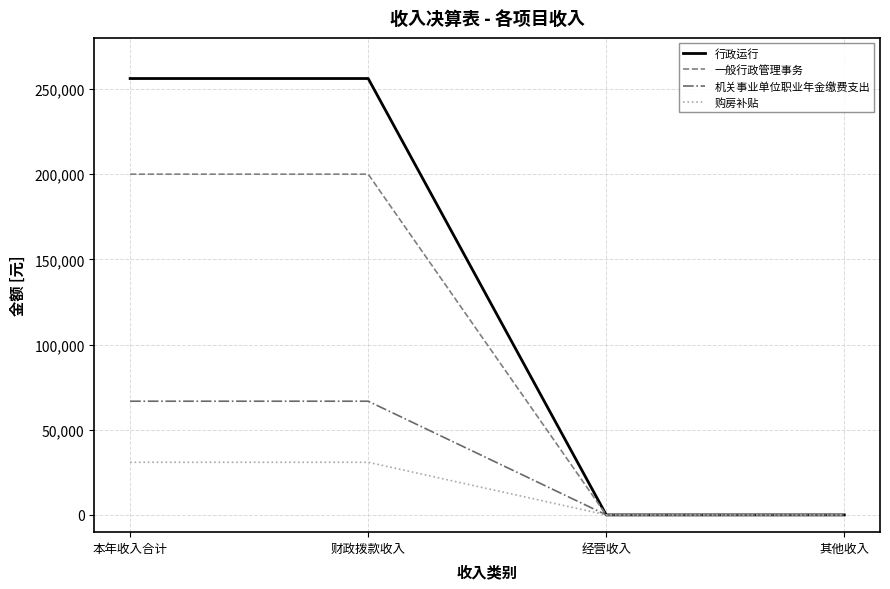

True or false: 一般行政管理事务 has more than 2 points higher than both neighbors.

False